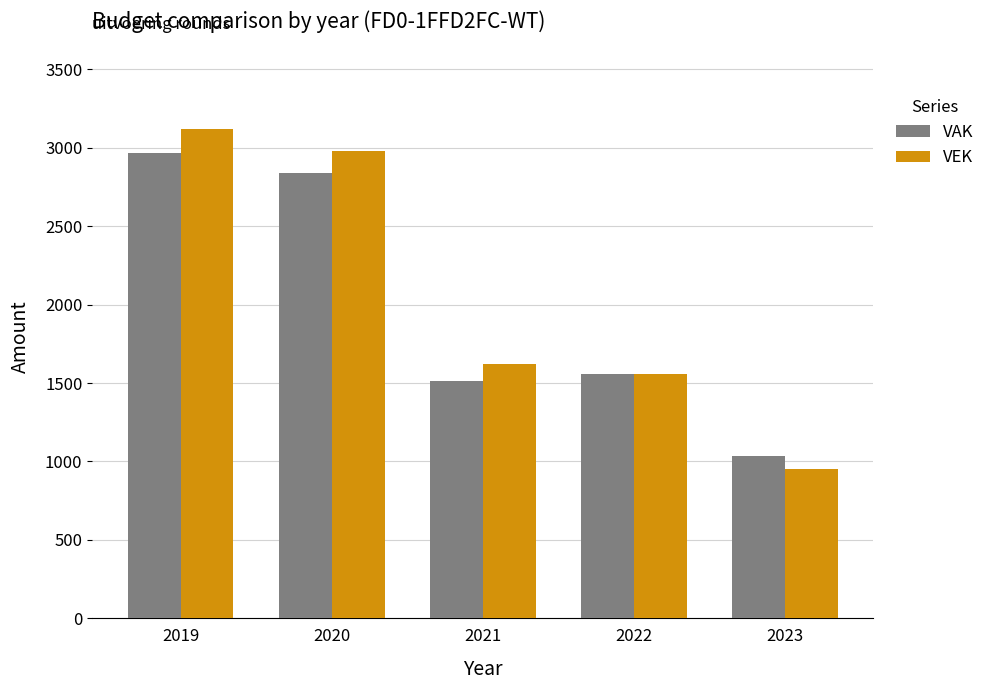

How many data points in VAK are less than 1558?

2